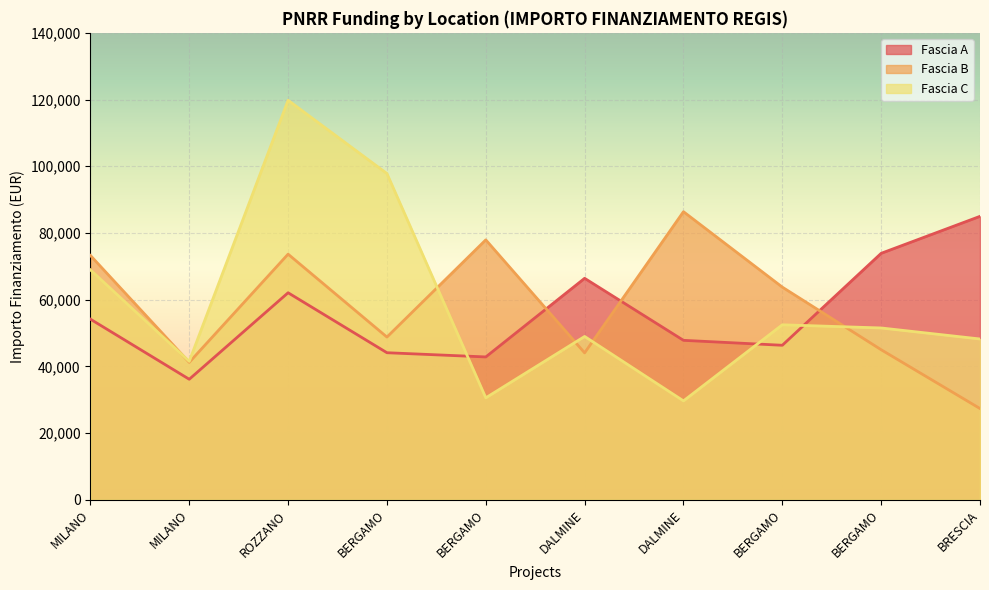

At DALMINE, list the series in order from largest to smallest.

Fascia A, Fascia C, Fascia B